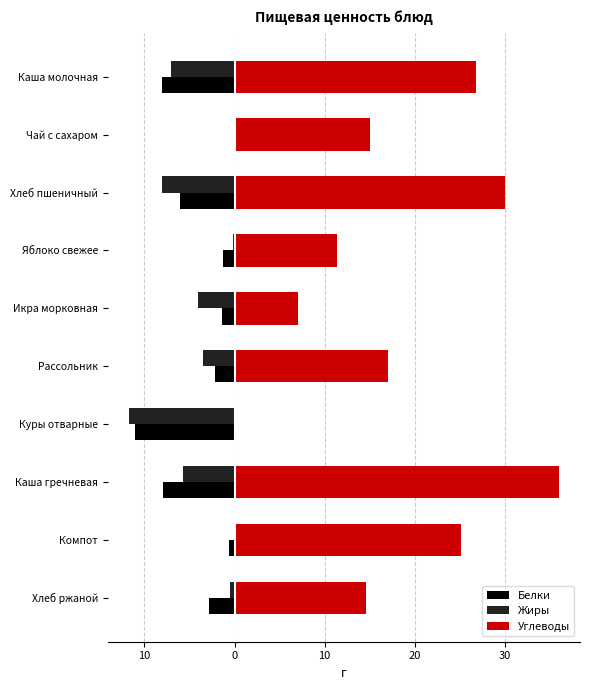

What are all the series names shown in the legend?

Белки, Жиры, Углеводы